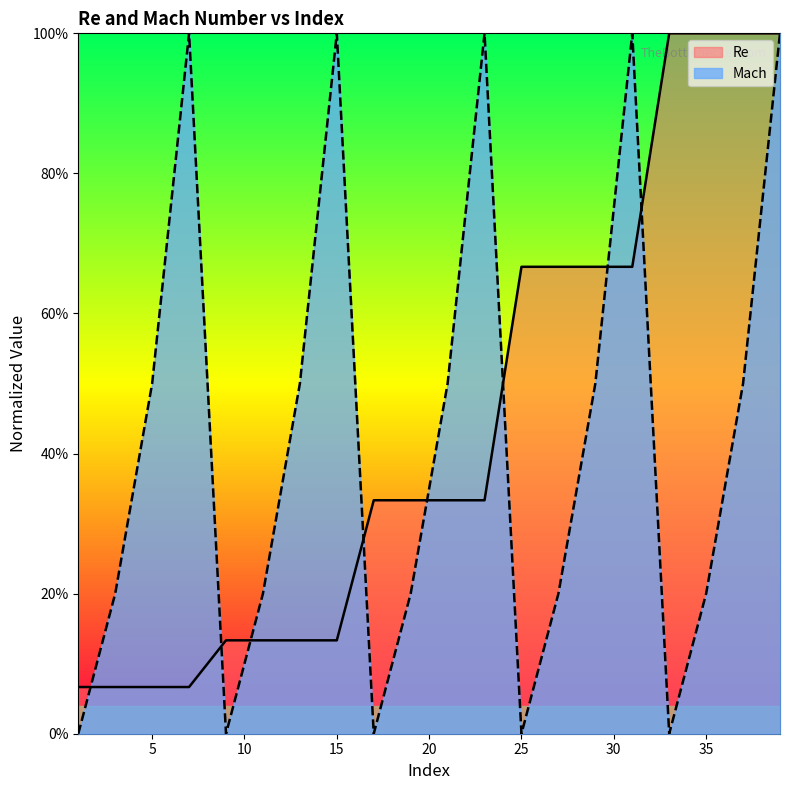

Is the value of Mach at 31 greater than the value of Re at 31?

Yes